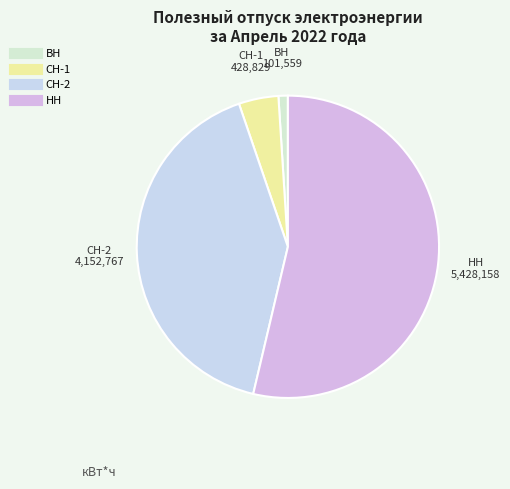

The СН-1 slice represents 4% of the pie. True or false?

True